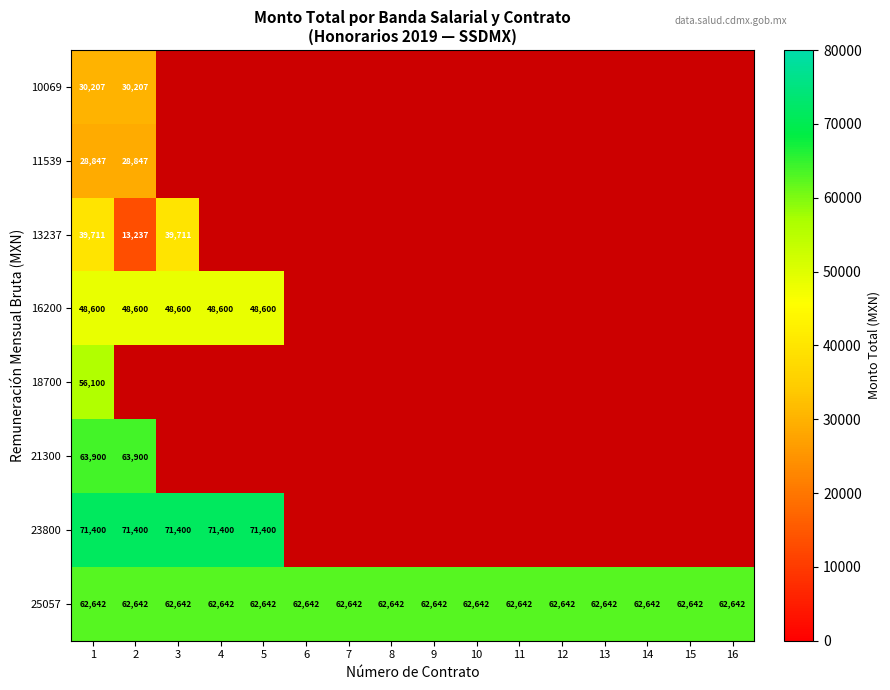

What is the average value of the 25057 series?

62642